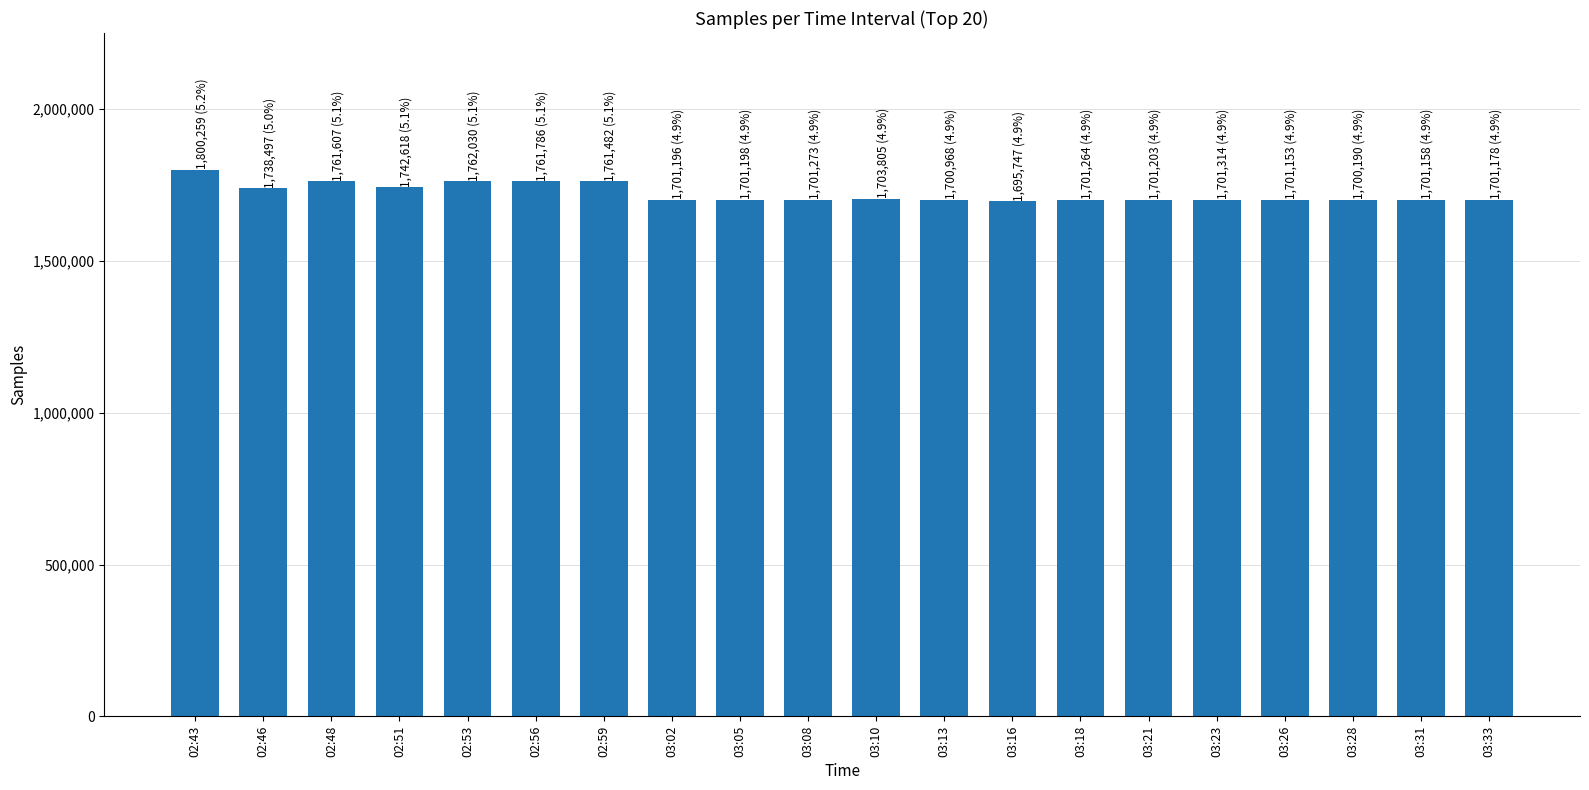

What is the minimum value shown in the chart?

1695747